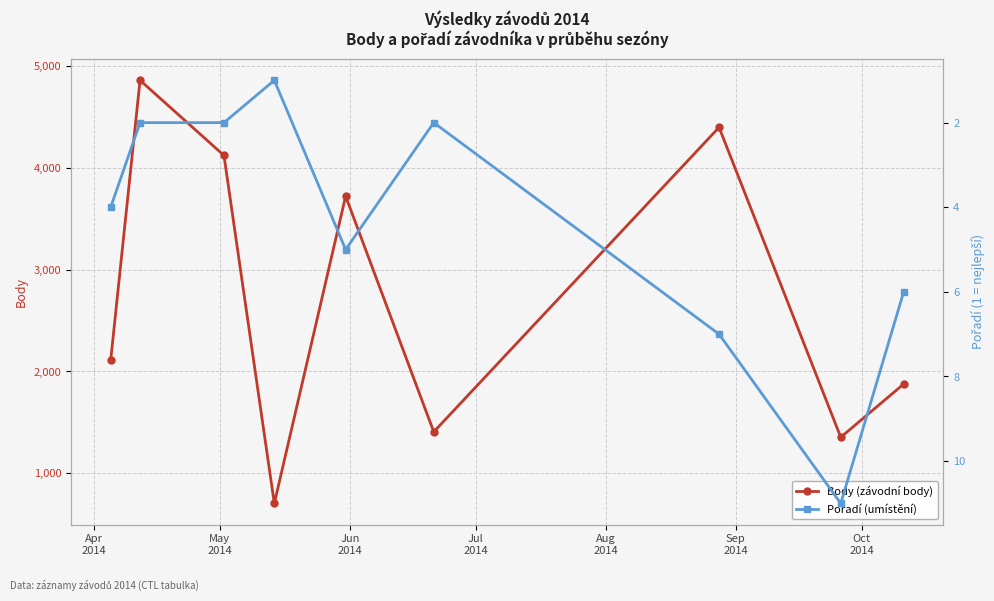

What is the lowest value of the Body (závodní body) series?

703